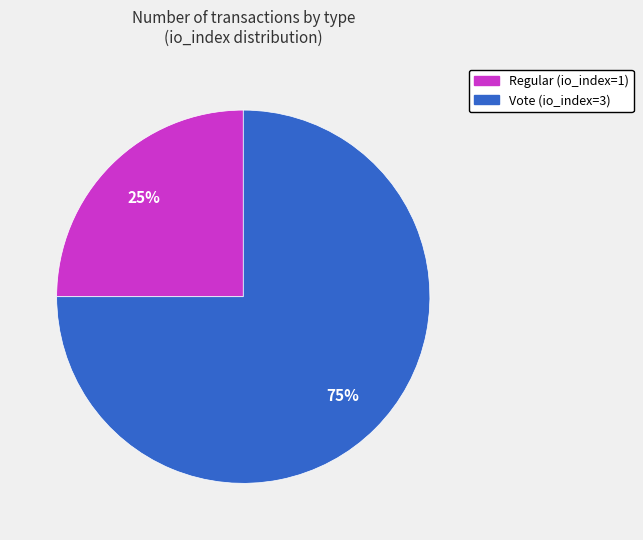

Between Regular (io_index=1) and Vote (io_index=3), which is larger?

Vote (io_index=3)